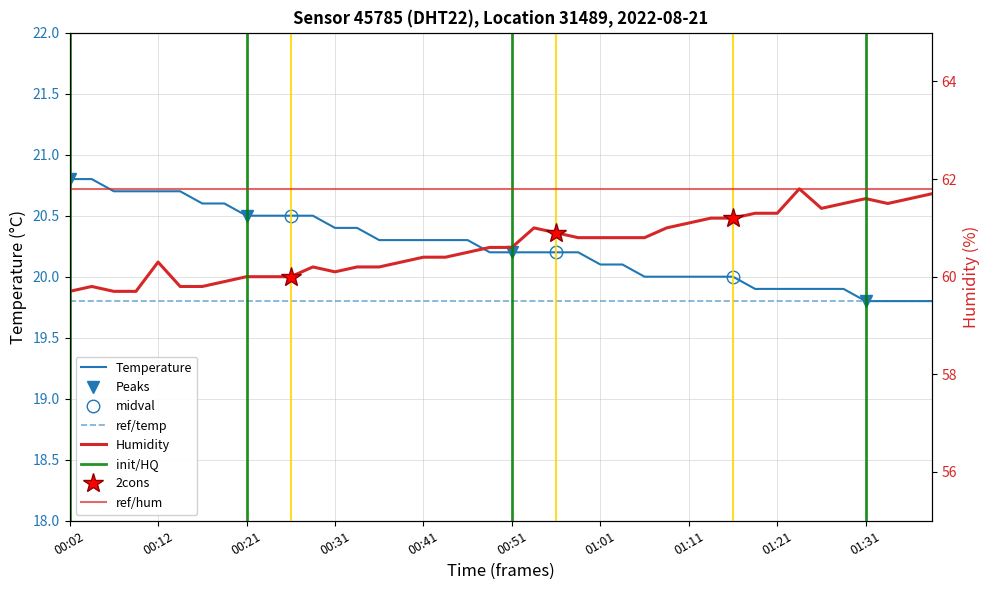

What is the label of the 37th point from the right?

00:09